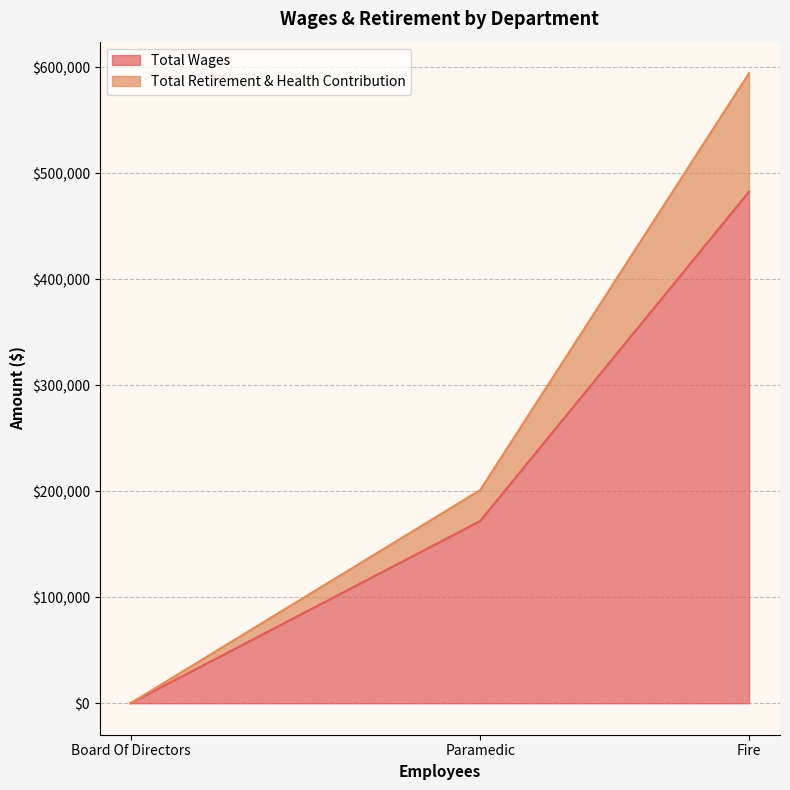

What is the difference between the maximum and minimum values in the Total Retirement & Health Contribution series?

111774